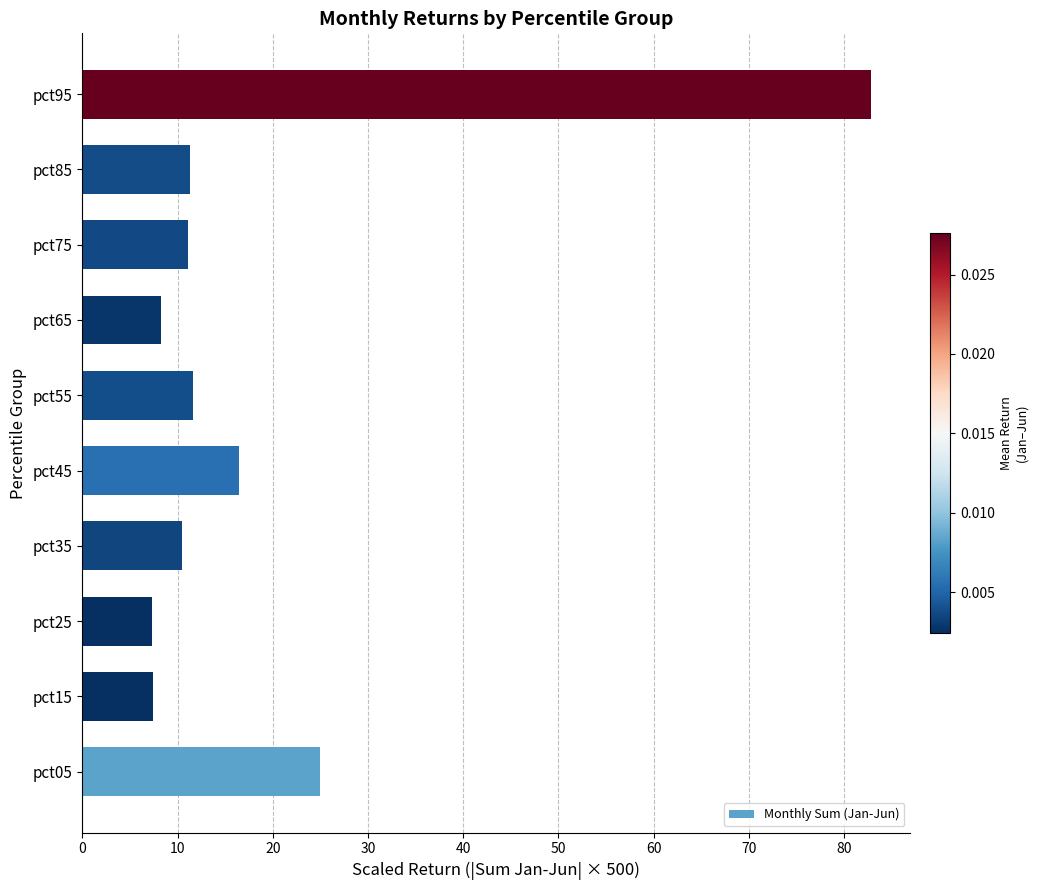

Between pct25 and pct35, which is larger?

pct35